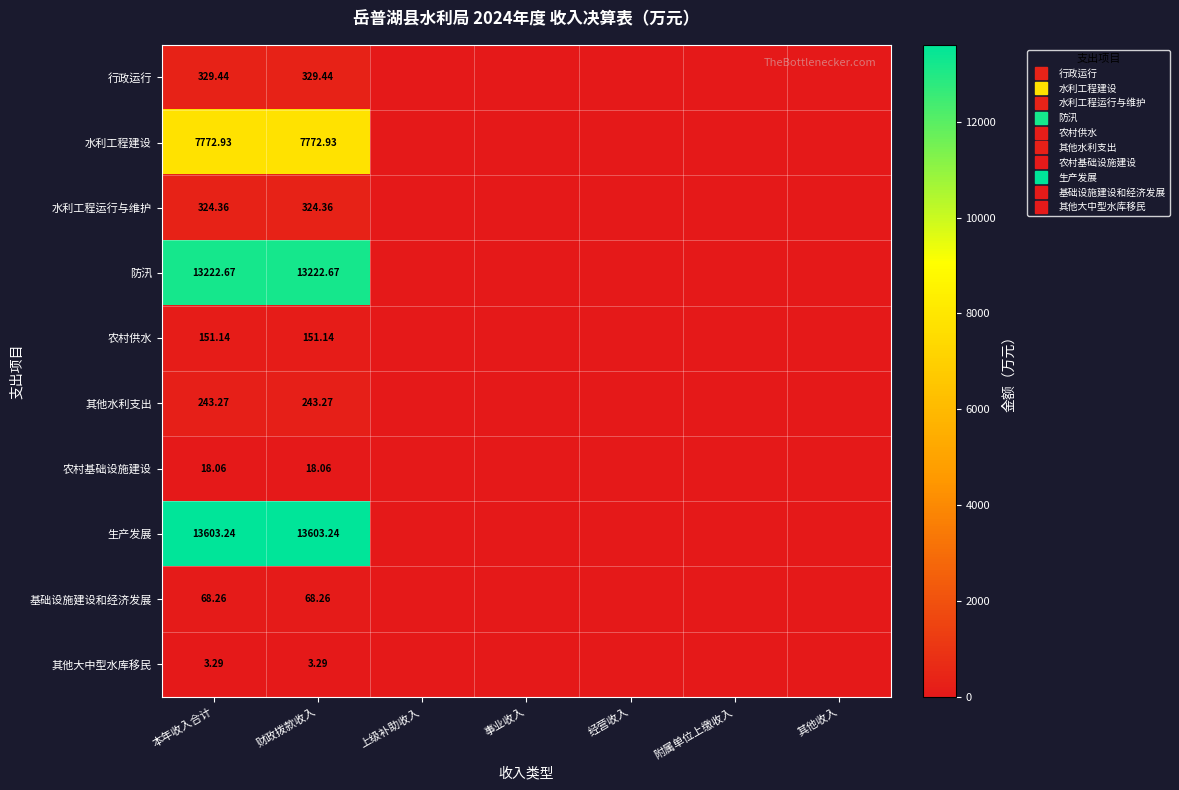

Rank the series at 其他收入 from highest to lowest value.

行政运行, 水利工程建设, 水利工程运行与维护, 防汛, 农村供水, 其他水利支出, 农村基础设施建设, 生产发展, 基础设施建设和经济发展, 其他大中型水库移民